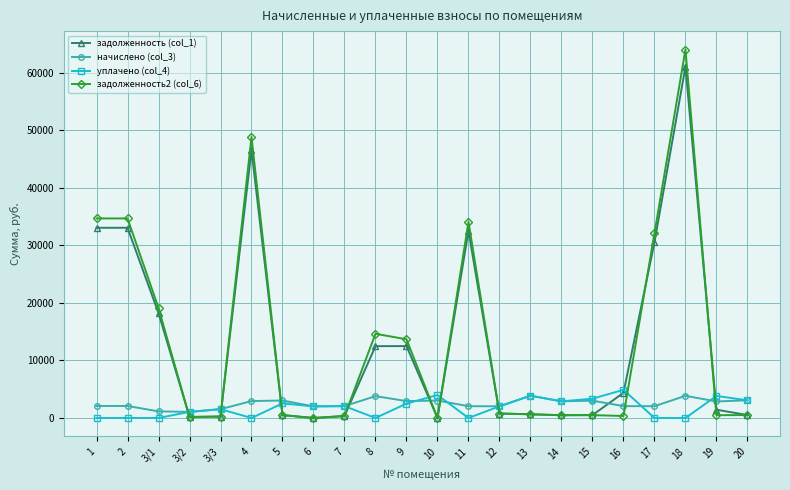

Where is задолженность2 (col_6) nearest to the value 31998?

17